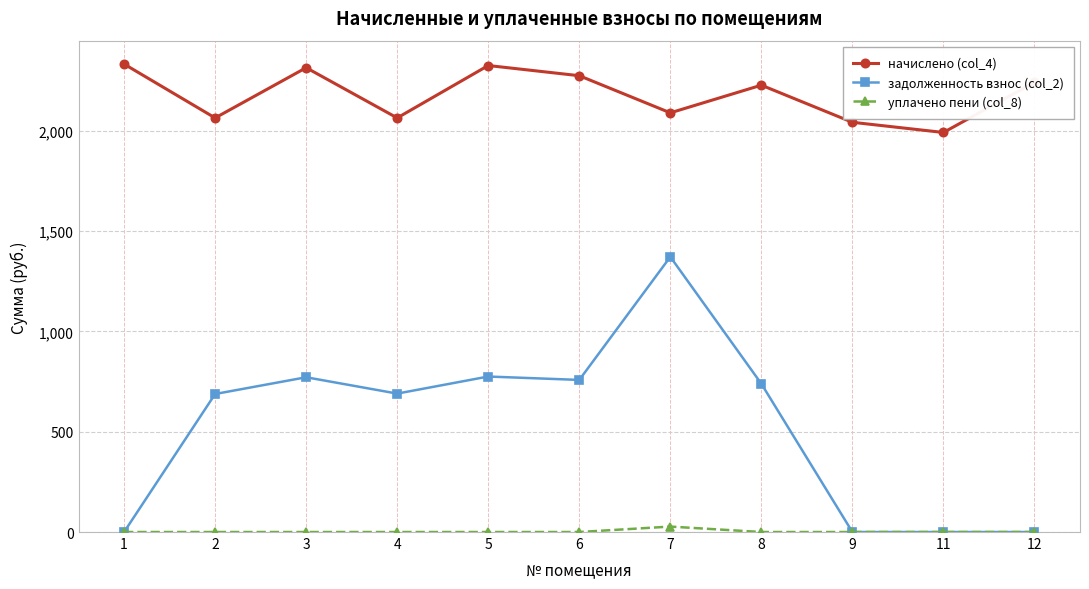

At which category is the sum across all series the highest?

7